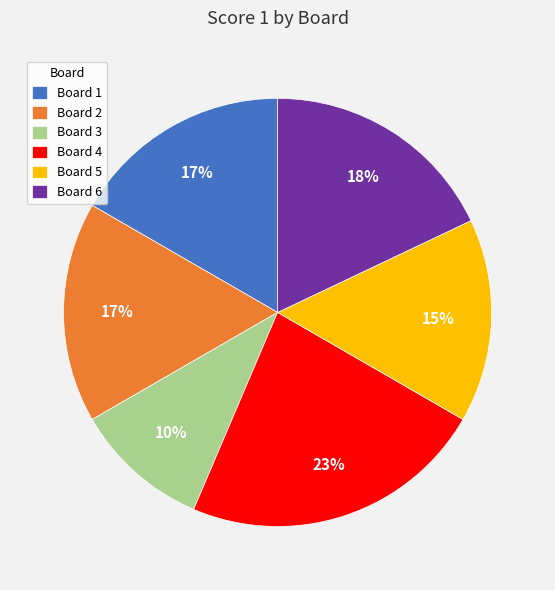

Is there a majority slice in this chart?

No